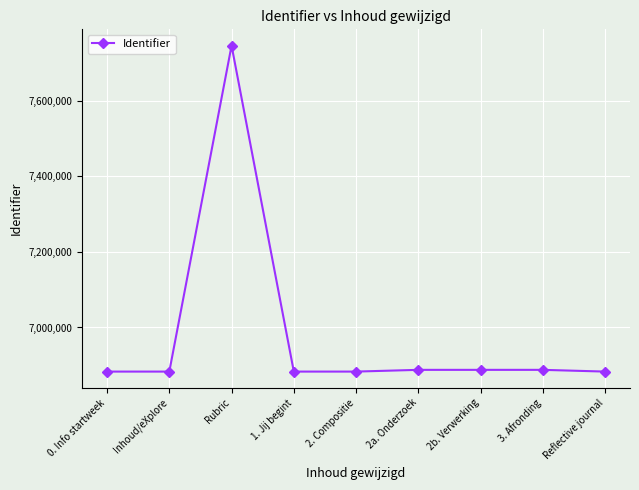

What is the greatest value displayed?

7746401